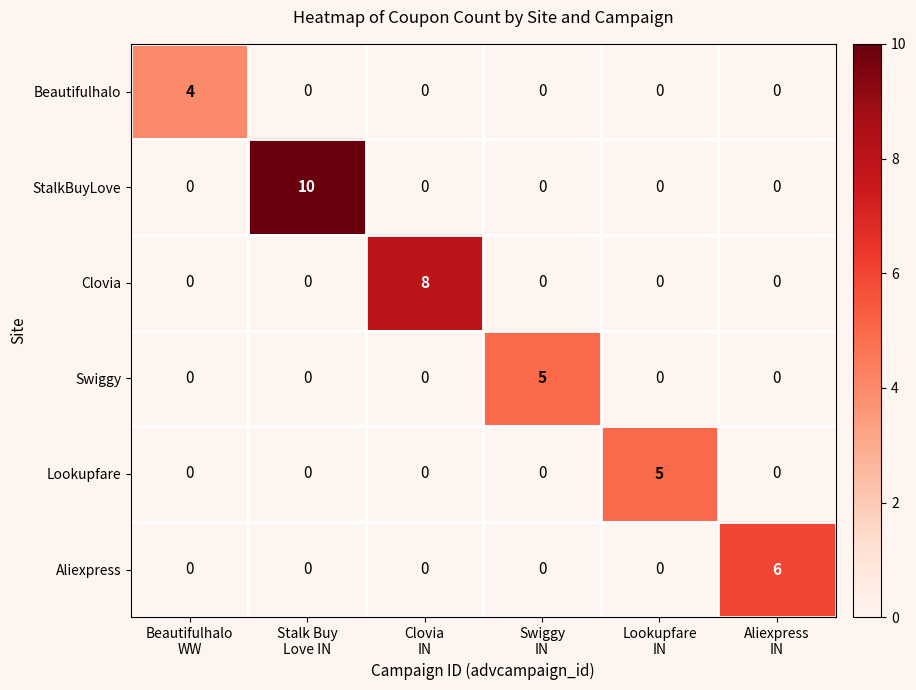

How many categories are shown in the chart?

6